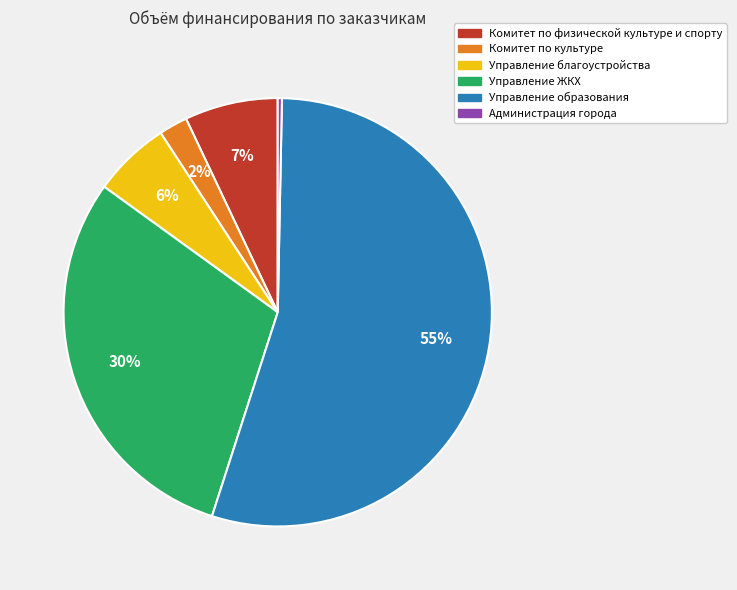

Count the number of slices in the pie.

6